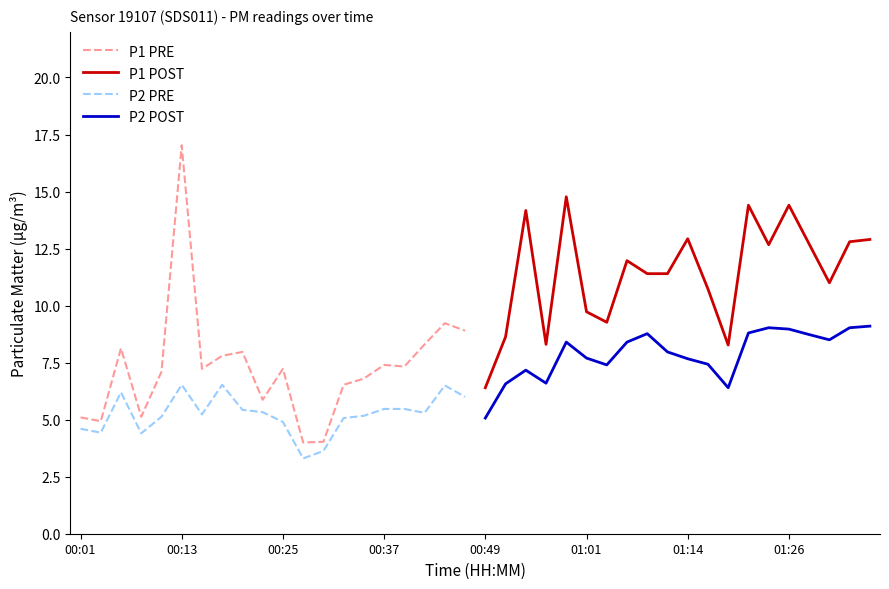

The P2 PRE series shows 1.4 at 12. True or false?

False